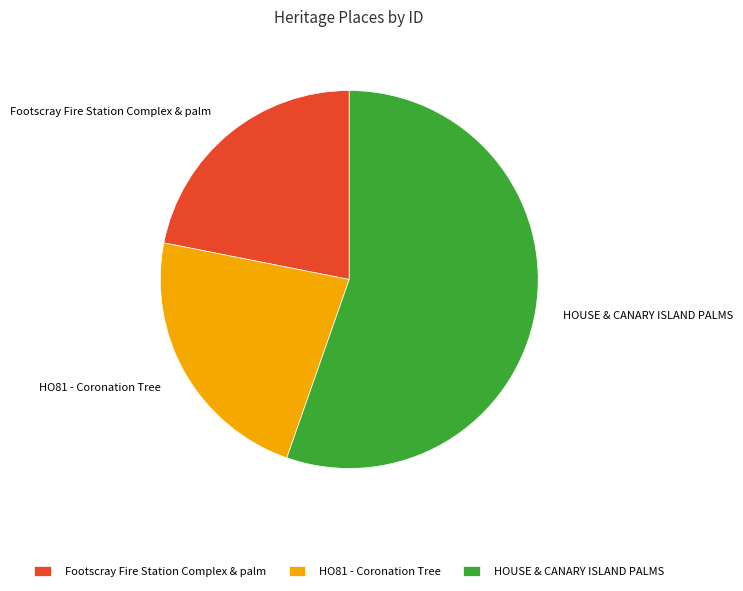

Which category has the smallest portion of the pie?

Footscray Fire Station Complex & palm